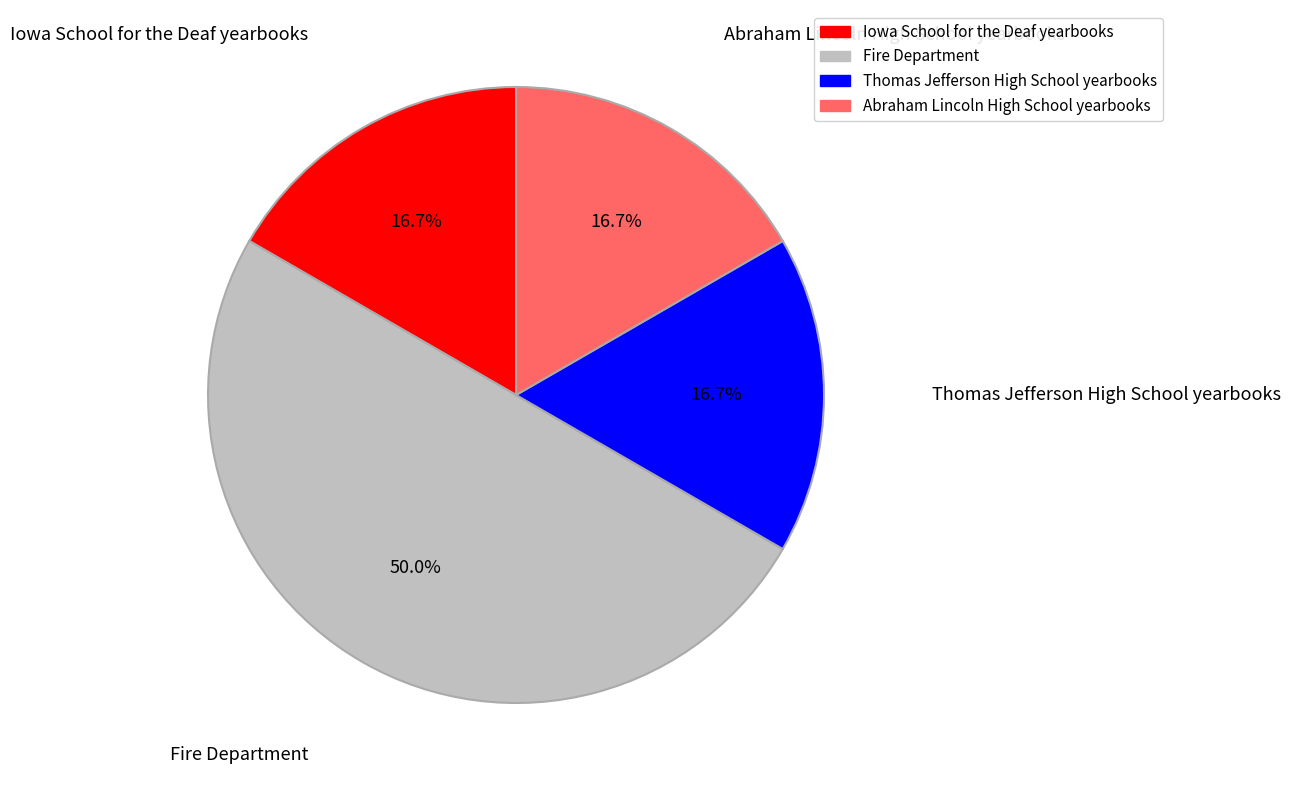

Does Abraham Lincoln High School yearbooks represent more than half of the total?

No